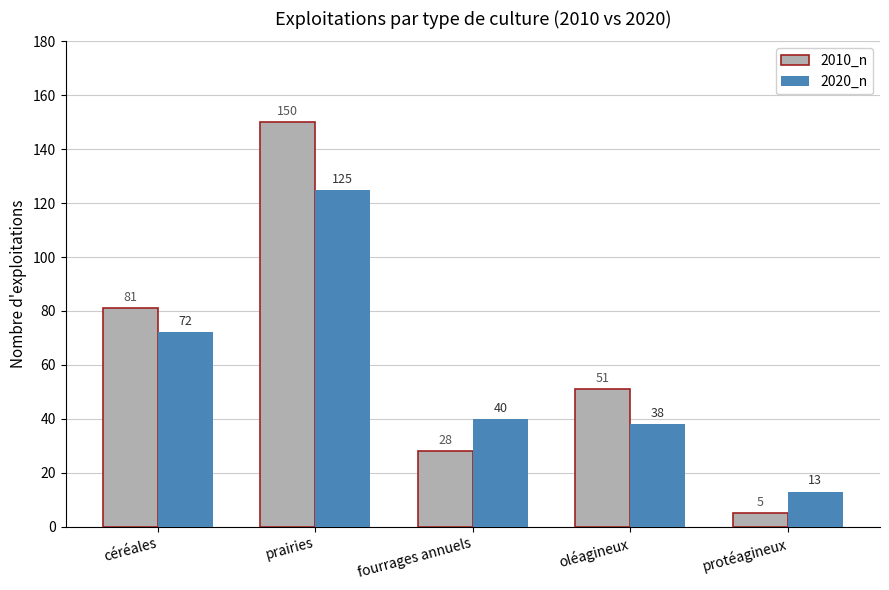

How many bars are there in each group?

2